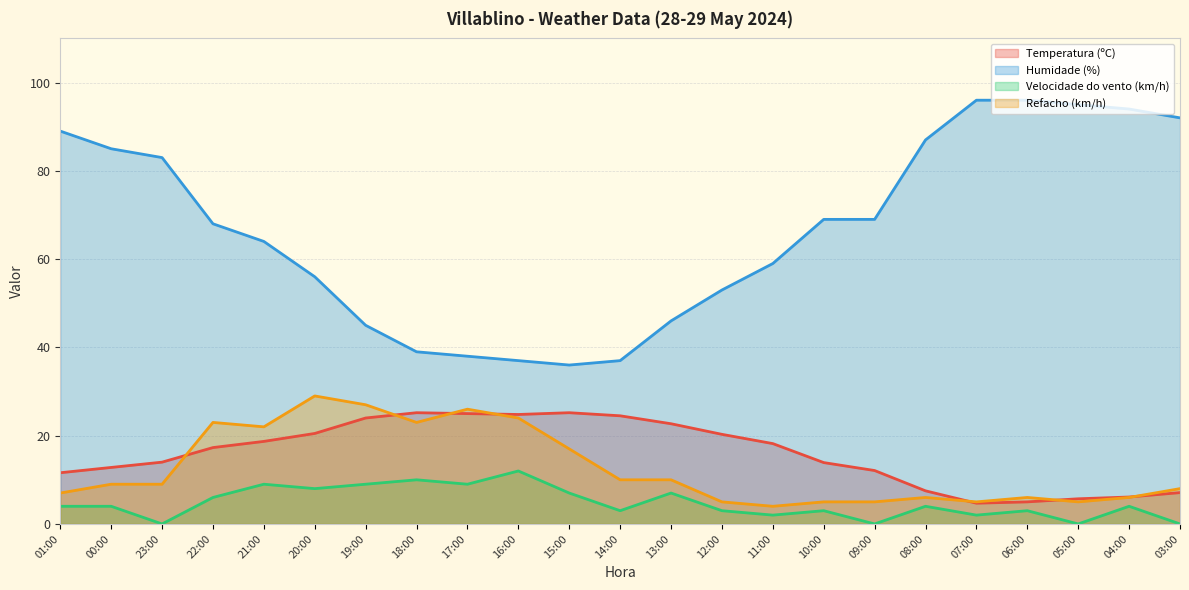

Which series changed the most between 15:00 and 13:00?

Humidade (%)